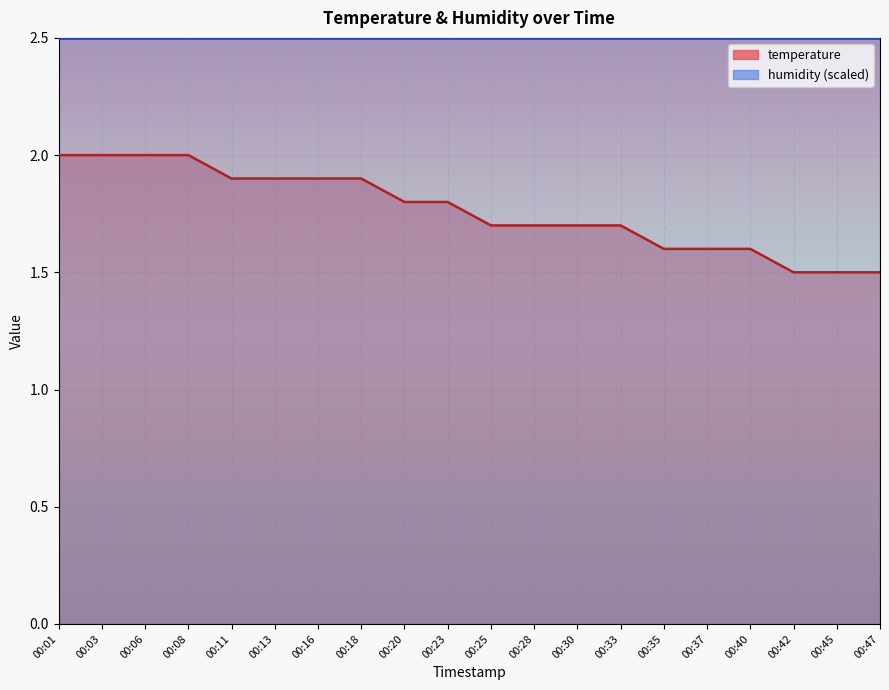

What is the maximum value shown in the chart?

2.0